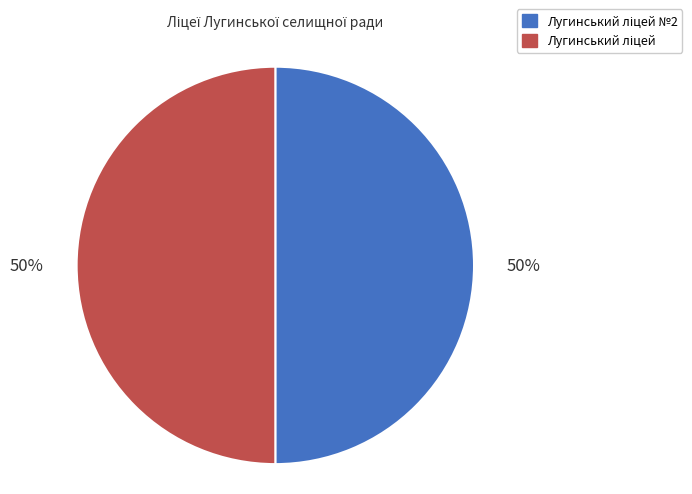

Does Лугинський ліцей account for over 50% of the chart?

No